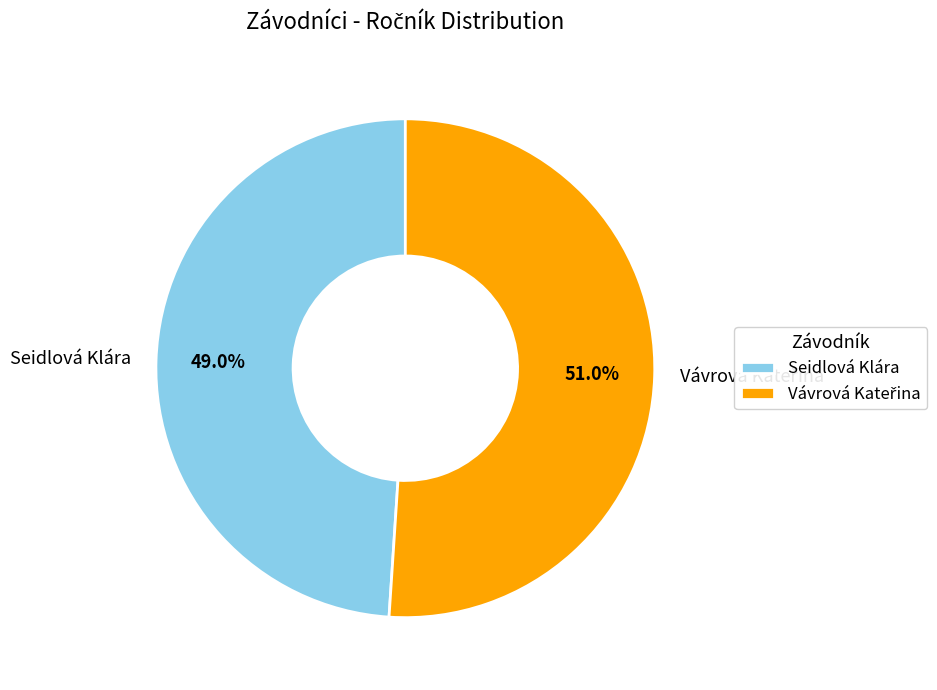

Which slice is the smallest?

Seidlová Klára